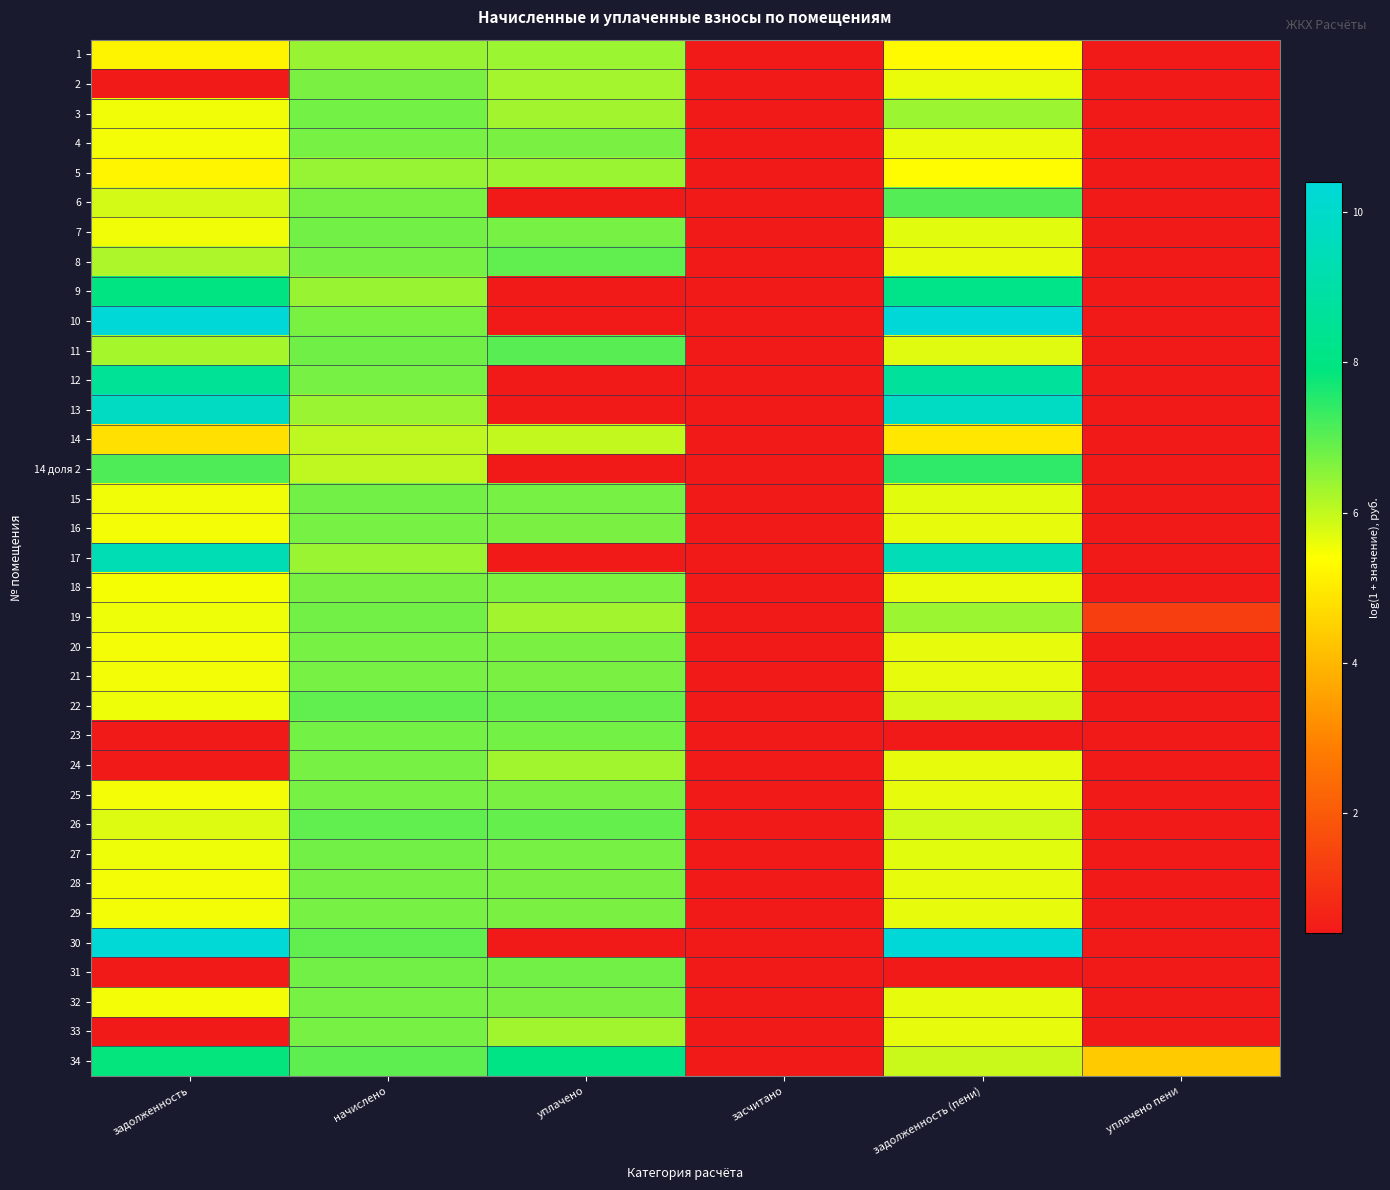

Reading left to right, transcribe all the data shown in this chart.

1: задолженность=5.2	начислено=6.4	уплачено=6.4	засчитано=0.4	задолженность (пени)=5.3	уплачено пени=0.4
2: задолженность=0.4	начислено=6.7	уплачено=6.3	засчитано=0.4	задолженность (пени)=5.6	уплачено пени=0.4
3: задолженность=5.5	начислено=6.8	уплачено=6.3	засчитано=0.4	задолженность (пени)=6.4	уплачено пени=0.4
4: задолженность=5.5	начислено=6.7	уплачено=6.7	засчитано=0.4	задолженность (пени)=5.6	уплачено пени=0.4
5: задолженность=5.2	начислено=6.4	уплачено=6.4	засчитано=0.4	задолженность (пени)=5.3	уплачено пени=0.4
6: задолженность=5.8	начислено=6.7	уплачено=0.4	засчитано=0.4	задолженность (пени)=7.1	уплачено пени=0.4
7: задолженность=5.5	начислено=6.8	уплачено=6.7	засчитано=0.4	задолженность (пени)=5.7	уплачено пени=0.4
8: задолженность=6.2	начислено=6.7	уплачено=7.0	засчитано=0.4	задолженность (пени)=5.6	уплачено пени=0.4
9: задолженность=8.0	начислено=6.4	уплачено=0.4	засчитано=0.4	задолженность (пени)=8.2	уплачено пени=0.4
10: задолженность=10.4	начислено=6.7	уплачено=0.4	засчитано=0.4	задолженность (пени)=10.4	уплачено пени=0.4
11: задолженность=6.3	начислено=6.8	уплачено=7.0	засчитано=0.4	задолженность (пени)=5.7	уплачено пени=0.4
12: задолженность=8.5	начислено=6.7	уплачено=0.4	засчитано=0.4	задолженность (пени)=8.7	уплачено пени=0.4
13: задолженность=9.8	начислено=6.4	уплачено=0.4	засчитано=0.4	задолженность (пени)=9.8	уплачено пени=0.4
14: задолженность=4.8	начислено=6.0	уплачено=6.0	засчитано=0.4	задолженность (пени)=4.9	уплачено пени=0.4
14 доля 2: задолженность=7.1	начислено=6.0	уплачено=0.4	засчитано=0.4	задолженность (пени)=7.4	уплачено пени=0.4
15: задолженность=5.6	начислено=6.8	уплачено=6.7	засчитано=0.4	задолженность (пени)=5.7	уплачено пени=0.4
16: задолженность=5.5	начислено=6.7	уплачено=6.7	засчитано=0.4	задолженность (пени)=5.6	уплачено пени=0.4
17: задолженность=9.4	начислено=6.4	уплачено=0.4	засчитано=0.4	задолженность (пени)=9.4	уплачено пени=0.4
18: задолженность=5.5	начислено=6.7	уплачено=6.7	засчитано=0.4	задолженность (пени)=5.6	уплачено пени=0.4
19: задолженность=5.6	начислено=6.8	уплачено=6.3	засчитано=0.4	задолженность (пени)=6.4	уплачено пени=1.3
20: задолженность=5.5	начислено=6.7	уплачено=6.7	засчитано=0.4	задолженность (пени)=5.6	уплачено пени=0.4
21: задолженность=5.5	начислено=6.7	уплачено=6.7	засчитано=0.4	задолженность (пени)=5.6	уплачено пени=0.4
22: задолженность=5.6	начислено=7.0	уплачено=6.9	засчитано=0.4	задолженность (пени)=5.8	уплачено пени=0.4
23: задолженность=0.4	начислено=6.8	уплачено=6.8	засчитано=0.4	задолженность (пени)=0.4	уплачено пени=0.4
24: задолженность=0.4	начислено=6.7	уплачено=6.3	засчитано=0.4	задолженность (пени)=5.6	уплачено пени=0.4
25: задолженность=5.5	начислено=6.7	уплачено=6.7	засчитано=0.4	задолженность (пени)=5.6	уплачено пени=0.4
26: задолженность=5.7	начислено=7.0	уплачено=6.9	засчитано=0.4	задолженность (пени)=5.9	уплачено пени=0.4
27: задолженность=5.6	начислено=6.8	уплачено=6.7	засчитано=0.4	задолженность (пени)=5.7	уплачено пени=0.4
28: задолженность=5.5	начислено=6.7	уплачено=6.7	засчитано=0.4	задолженность (пени)=5.6	уплачено пени=0.4
29: задолженность=5.5	начислено=6.7	уплачено=6.7	засчитано=0.4	задолженность (пени)=5.6	уплачено пени=0.4
30: задолженность=10.3	начислено=7.0	уплачено=0.4	засчитано=0.4	задолженность (пени)=10.4	уплачено пени=0.4
31: задолженность=0.4	начислено=6.8	уплачено=6.8	засчитано=0.4	задолженность (пени)=0.4	уплачено пени=0.4
32: задолженность=5.5	начислено=6.7	уплачено=6.7	засчитано=0.4	задолженность (пени)=5.6	уплачено пени=0.4
33: задолженность=0.4	начислено=6.7	уплачено=6.3	засчитано=0.4	задолженность (пени)=5.6	уплачено пени=0.4
34: задолженность=7.9	начислено=7.0	уплачено=8.1	засчитано=0.4	задолженность (пени)=5.9	уплачено пени=4.4